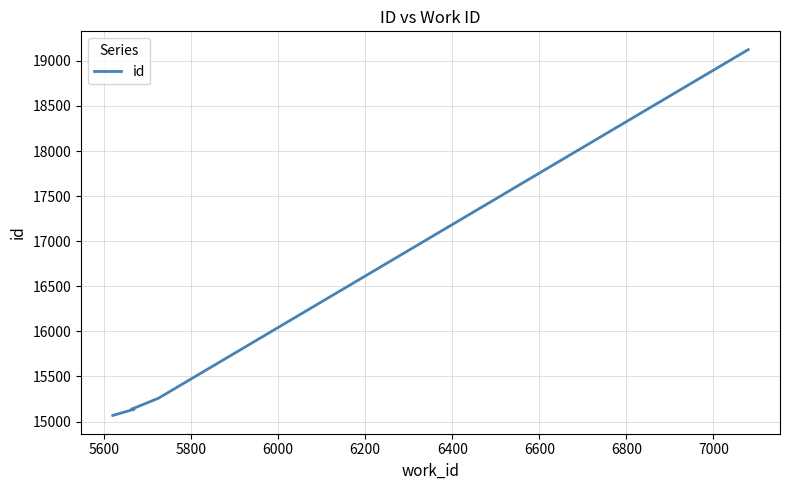

How many values are below 15137?

3